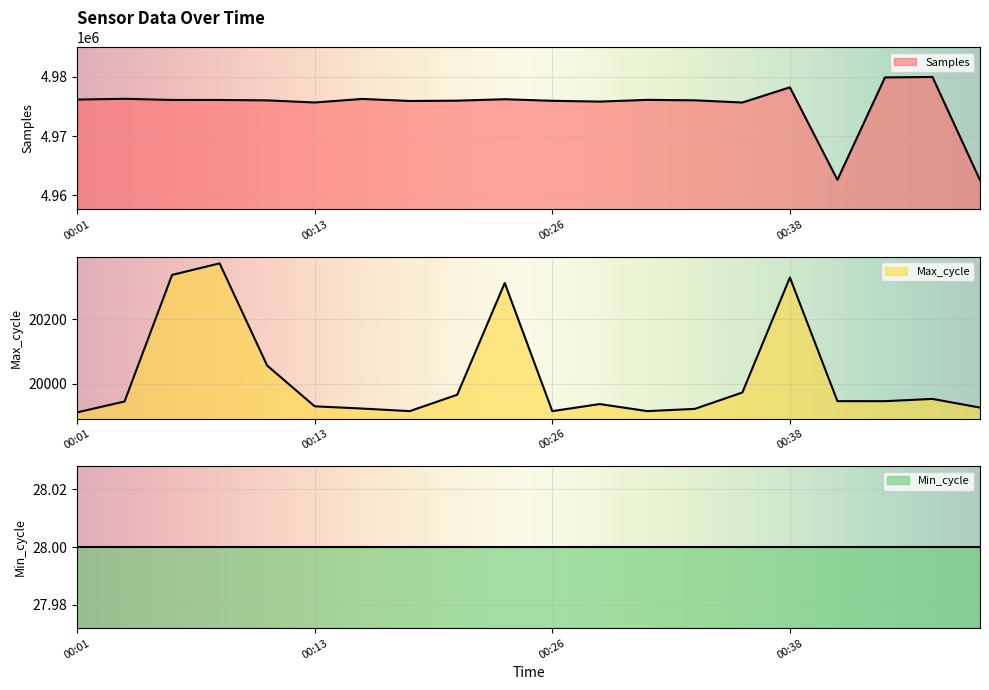

How many interior local peaks does the Samples series have?

6